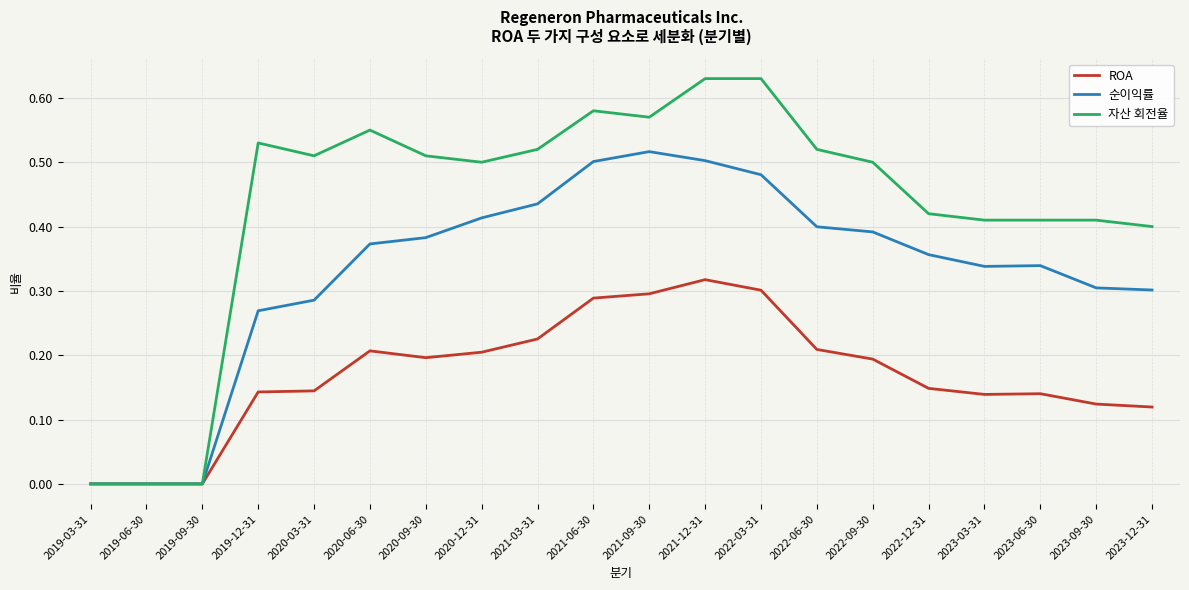

Which category has the highest value in the 순이익률 series?

2021-09-30